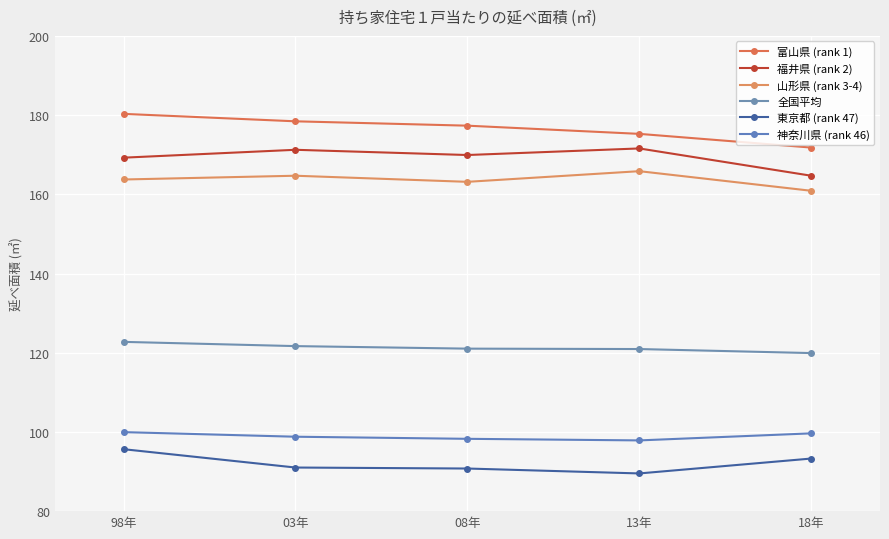

Does the chart have visible grid lines?

Yes